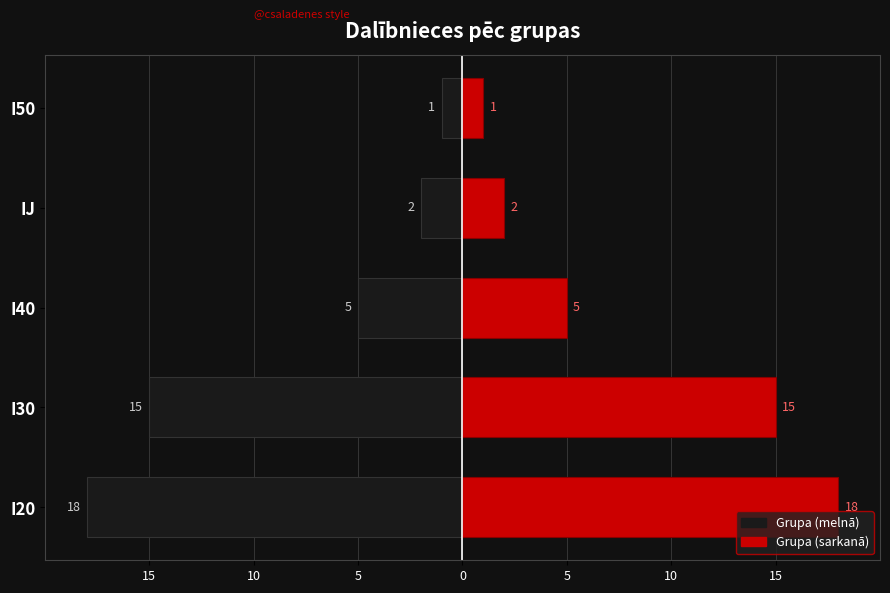

Count the number of categories in the chart.

5